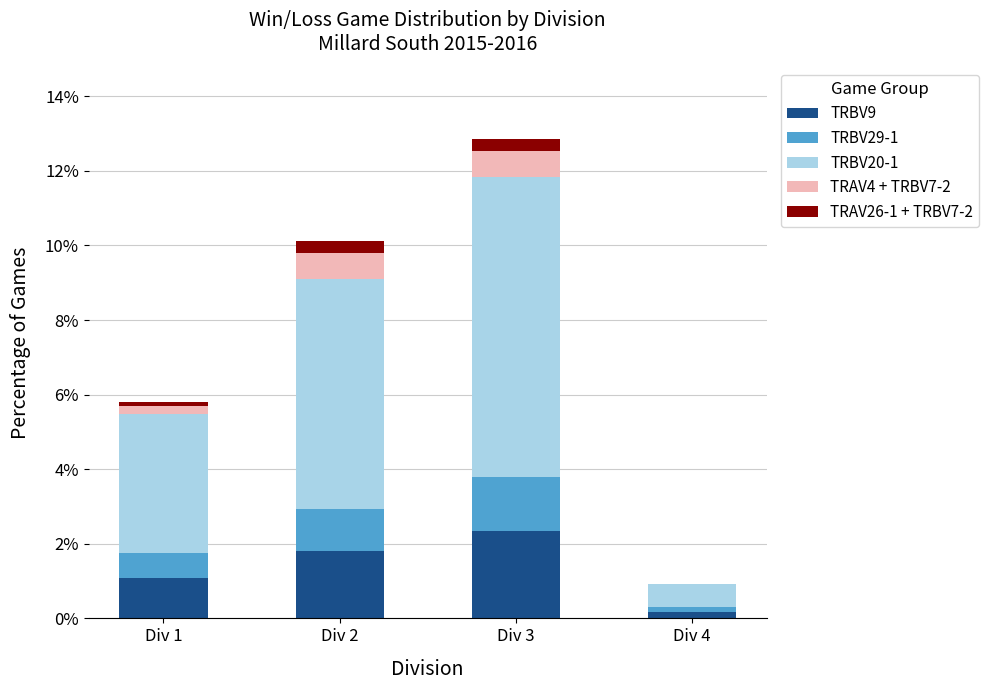

How many data points does each series have?

4